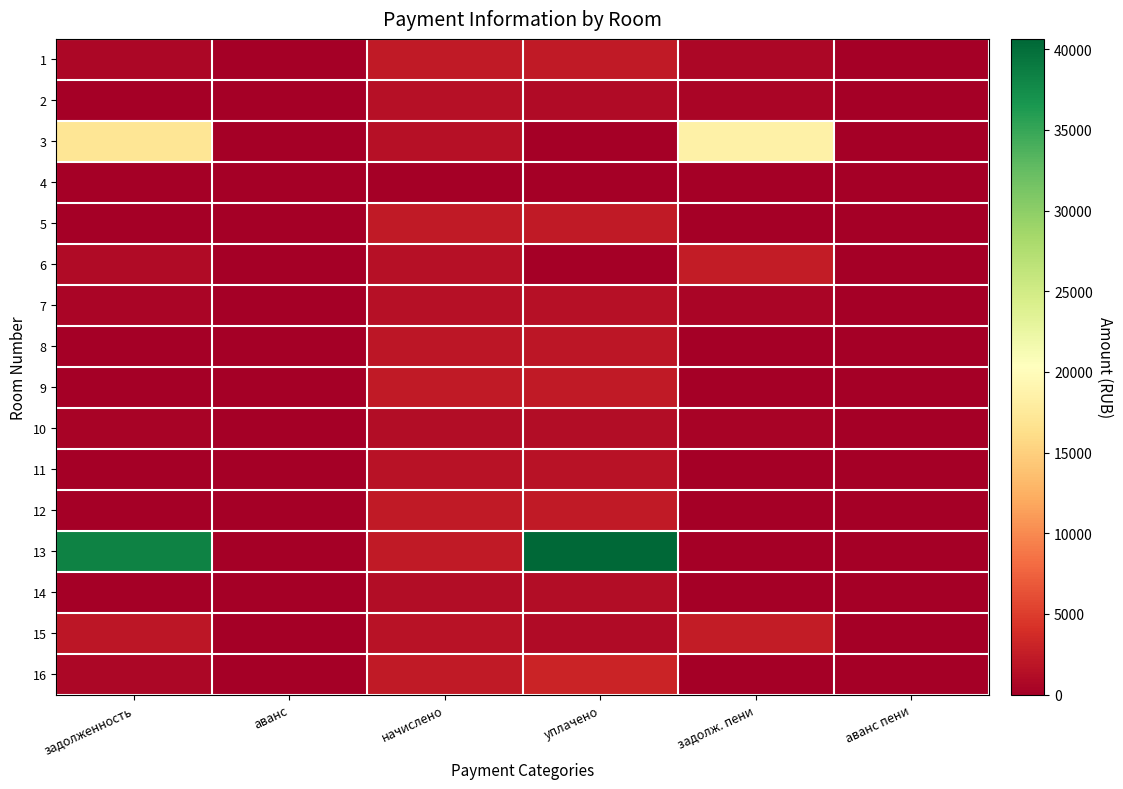

Reading left to right, transcribe all the data shown in this chart.

1: задолженность=755.2	аванс=0.0	начислено=2265.6	уплачено=2265.6	задолж. пени=755.2	аванс пени=0.0
2: задолженность=0.0	аванс=0.0	начислено=1488.4	уплачено=995.9	задолж. пени=492.5	аванс пени=0.0
3: задолженность=17036.7	аванс=0.0	начислено=1444.4	уплачено=0.0	задолж. пени=18481.1	аванс пени=0.0
4: задолженность=0.0	аванс=0.0	начислено=0.0	уплачено=0.0	задолж. пени=0.0	аванс пени=0.0
5: задолженность=0.0	аванс=0.0	начислено=2302.3	уплачено=2302.3	задолж. пени=0.0	аванс пени=0.0
6: задолженность=1002.0	аванс=0.0	начислено=1503.1	уплачено=0.0	задолж. пени=2505.1	аванс пени=0.0
7: задолженность=486.4	аванс=0.0	начислено=1459.1	уплачено=1459.1	задолж. пени=486.4	аванс пени=0.0
8: задолженность=0.0	аванс=0.0	начислено=2020.0	уплачено=2020.0	задолж. пени=0.0	аванс пени=0.0
9: задолженность=0.0	аванс=0.0	начислено=2349.9	уплачено=2349.9	задолж. пени=0.0	аванс пени=0.0
10: задолженность=372.7	аванс=0.0	начислено=1118.1	уплачено=1118.1	задолж. пени=372.7	аванс пени=0.0
11: задолженность=0.0	аванс=0.0	начислено=1613.0	уплачено=1613.0	задолж. пени=0.0	аванс пени=0.0
12: задолженность=0.0	аванс=0.0	начислено=2265.6	уплачено=2265.6	задолж. пени=0.0	аванс пени=0.0
13: задолженность=38281.6	аванс=0.0	начислено=2357.2	уплачено=40638.8	задолж. пени=0.0	аванс пени=0.0
14: задолженность=0.0	аванс=0.0	начислено=1118.1	уплачено=1118.1	задолж. пени=0.0	аванс пени=0.0
15: задолженность=1926.2	аванс=0.0	начислено=1598.4	уплачено=1080.0	задолж. пени=2444.6	аванс пени=0.0
16: задолженность=785.8	аванс=0.0	начислено=2357.2	уплачено=3143.0	задолж. пени=0.0	аванс пени=0.0